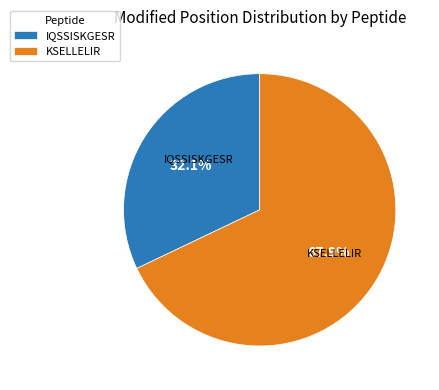

Combined, what portion of the pie is IQSSISKGESR and KSELLELIR?

100.0%